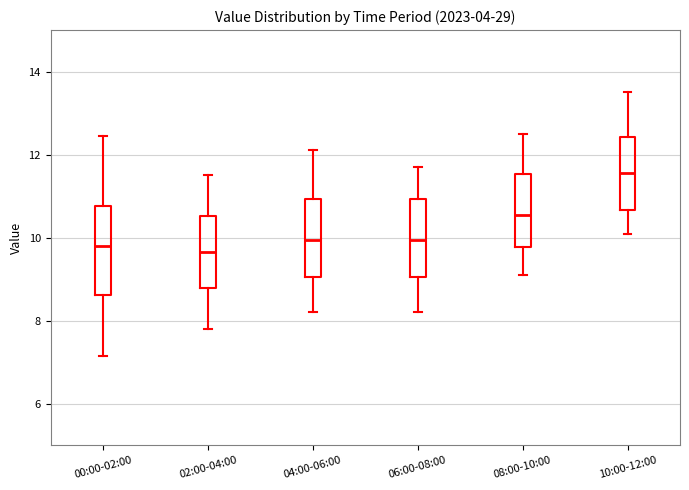

Comparing the boxes themselves (not the whiskers), which one is the tallest?

00:00-02:00